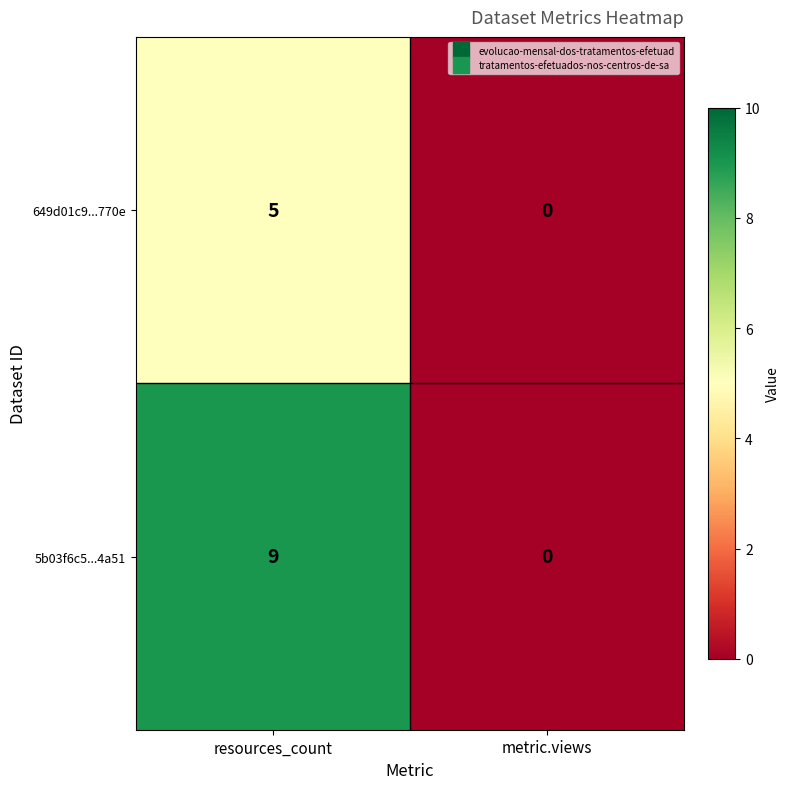

List the series in order of their overall mean, highest first.

5b03f6c5...4a51, 649d01c9...770e